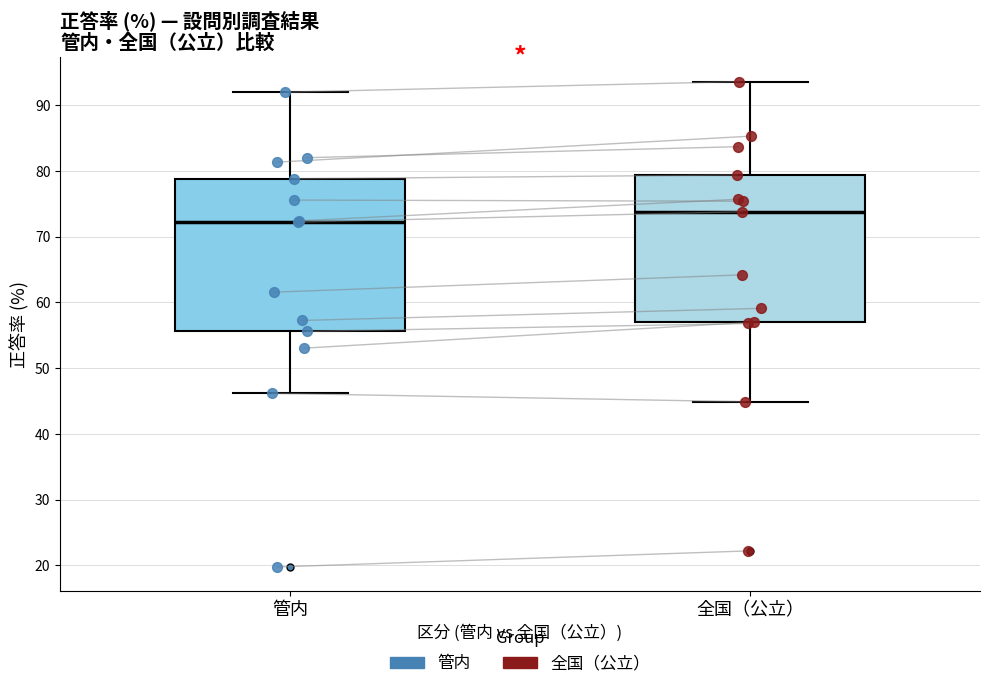

Which box has the highest median line?

全国（公立）